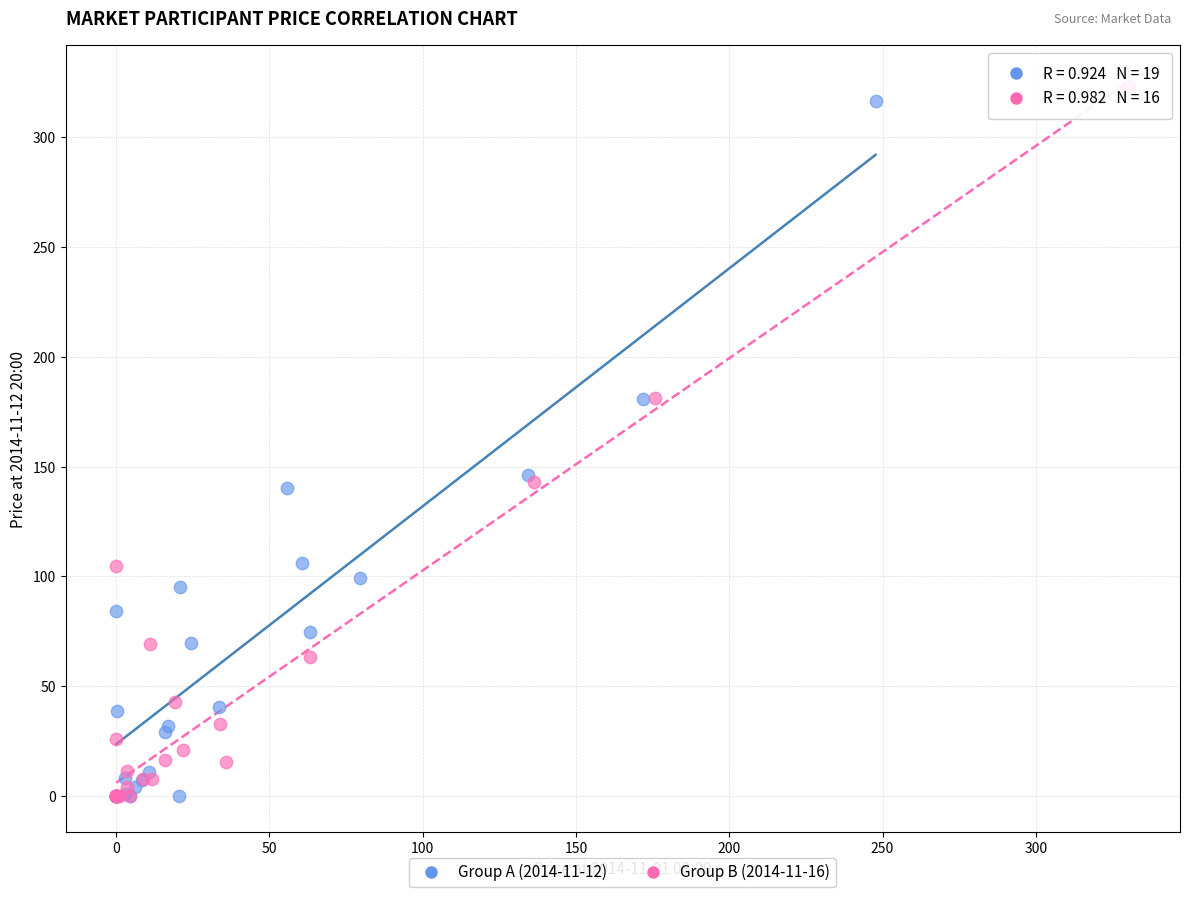

Which series has the largest Y range (max minus min)?

Group B (2014-11-16)